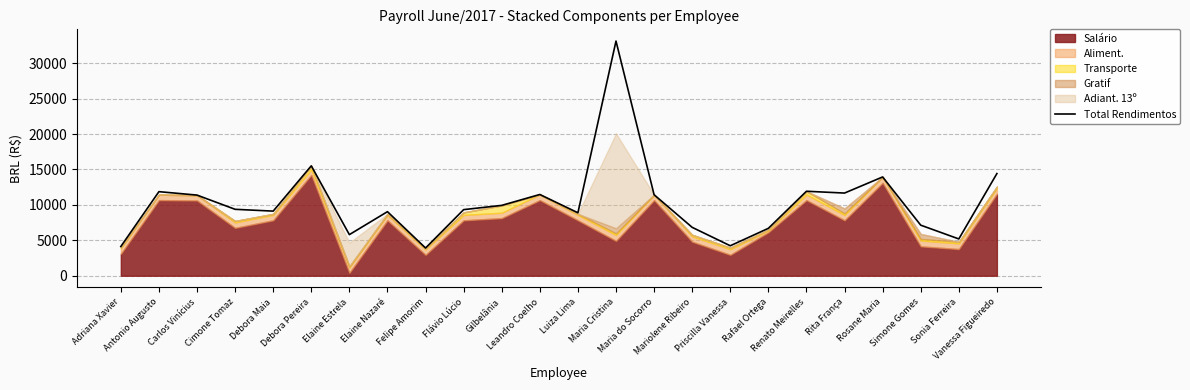

Does the chart display data point markers on the line(s)?

No